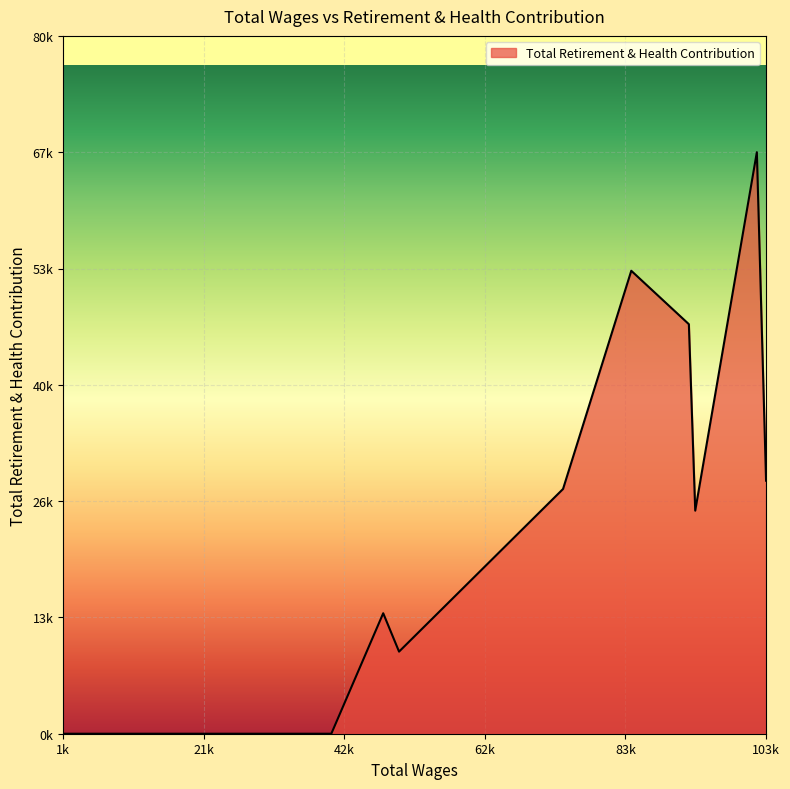

Does the chart have visible grid lines?

Yes